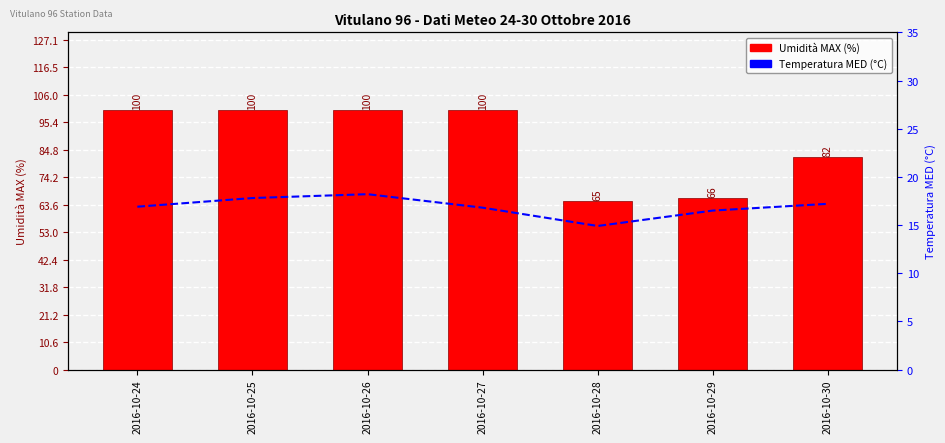

True or false: Umidità MAX (%) has a value of 66.0 at 2016-10-29.

True